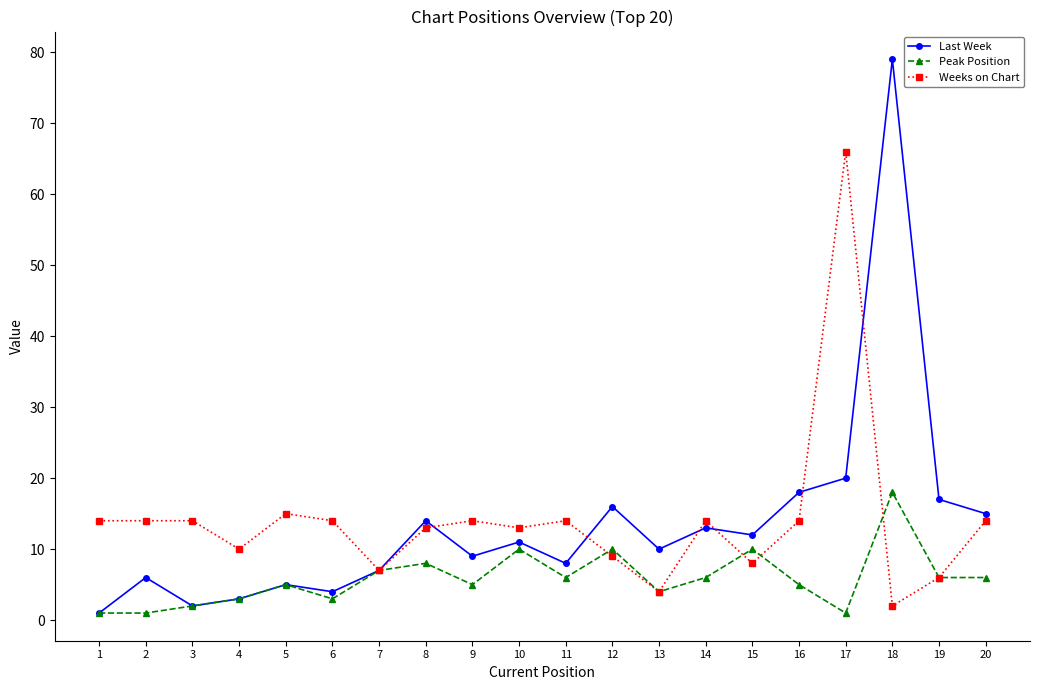

The Weeks on Chart series shows 9 at 12. True or false?

True